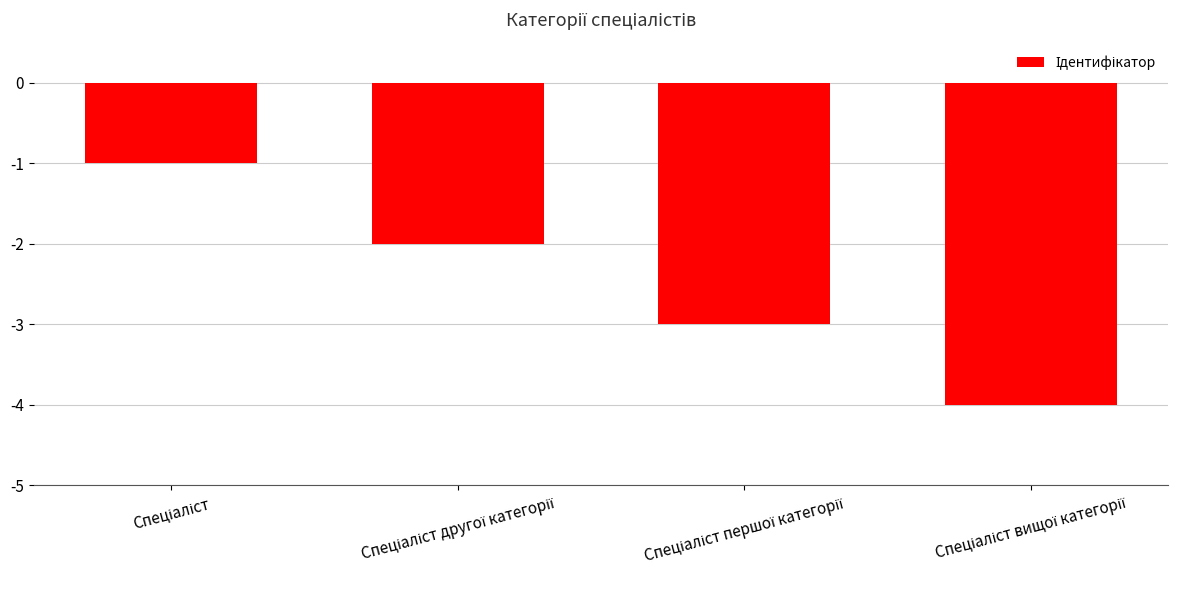

Reading left to right, what are all the values shown in this chart?

-1	-2	-3	-4